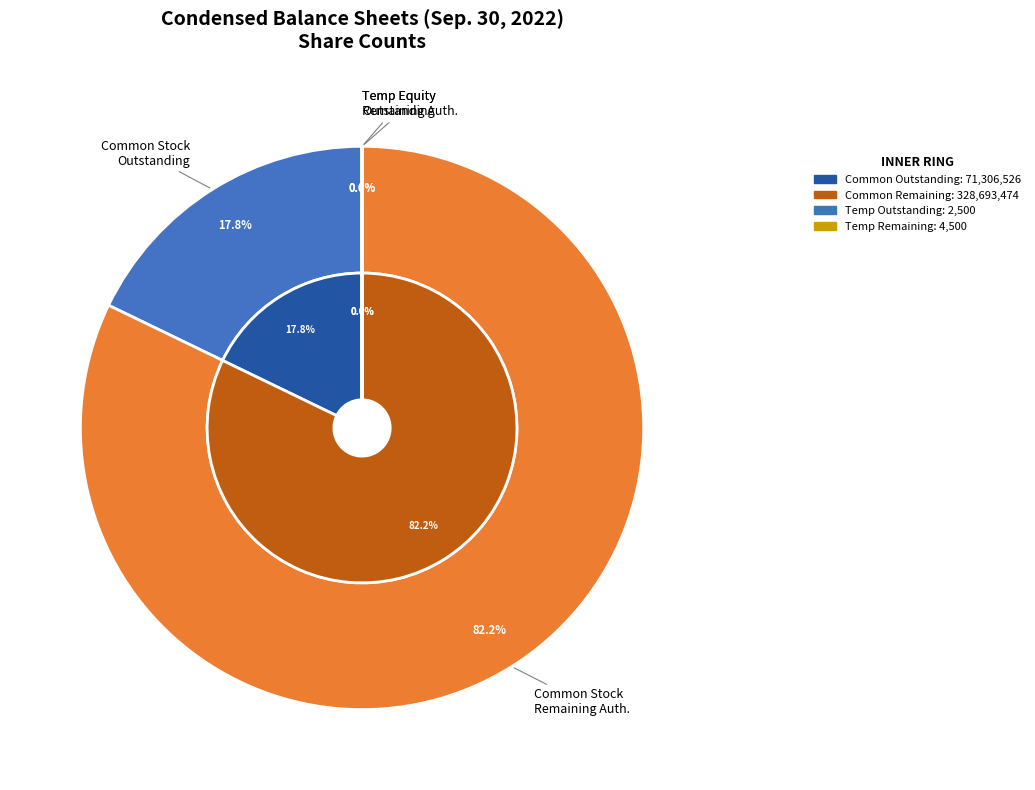

Is there any slice that represents more than half of the pie?

Yes